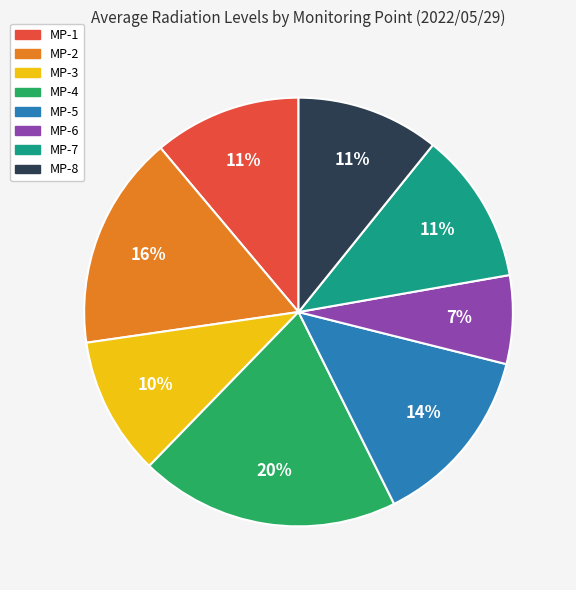

To the nearest percent, what percentage of the pie is MP-3?

10%